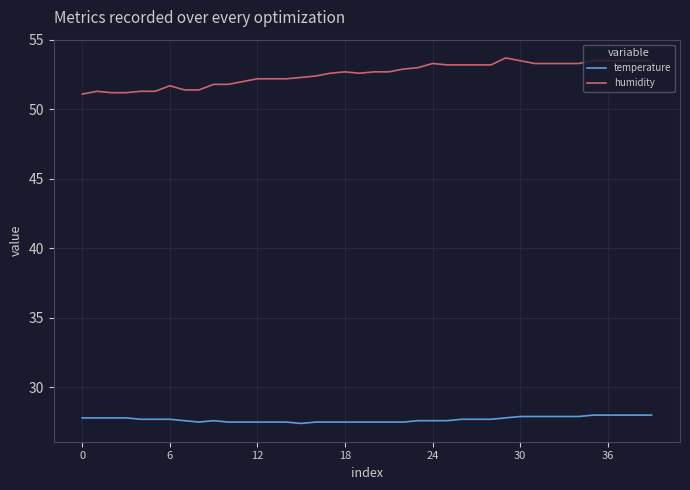

True or false: humidity and temperature intersect in this chart.

False